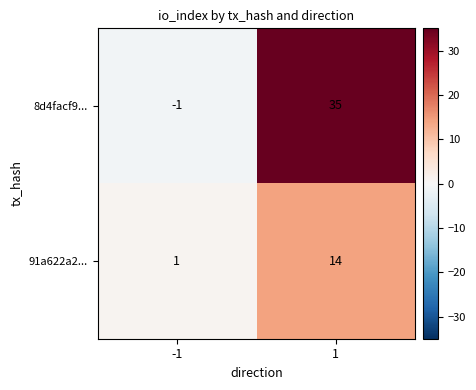

What is the difference between the maximum and minimum values in the 8d4facf9... series?

36